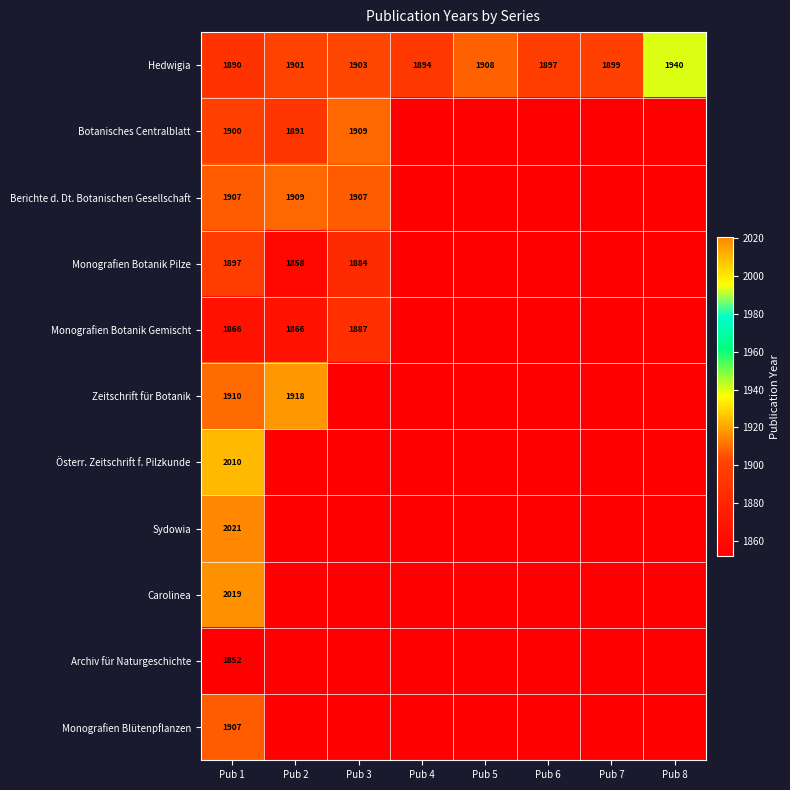

What is the difference between the second highest and minimum values in the Hedwigia series?

18